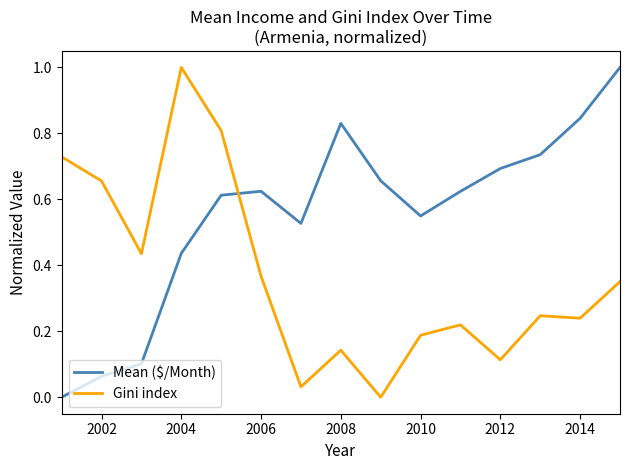

After their last crossing, which series has the higher values: Gini index or Mean ($/Month)?

Mean ($/Month)